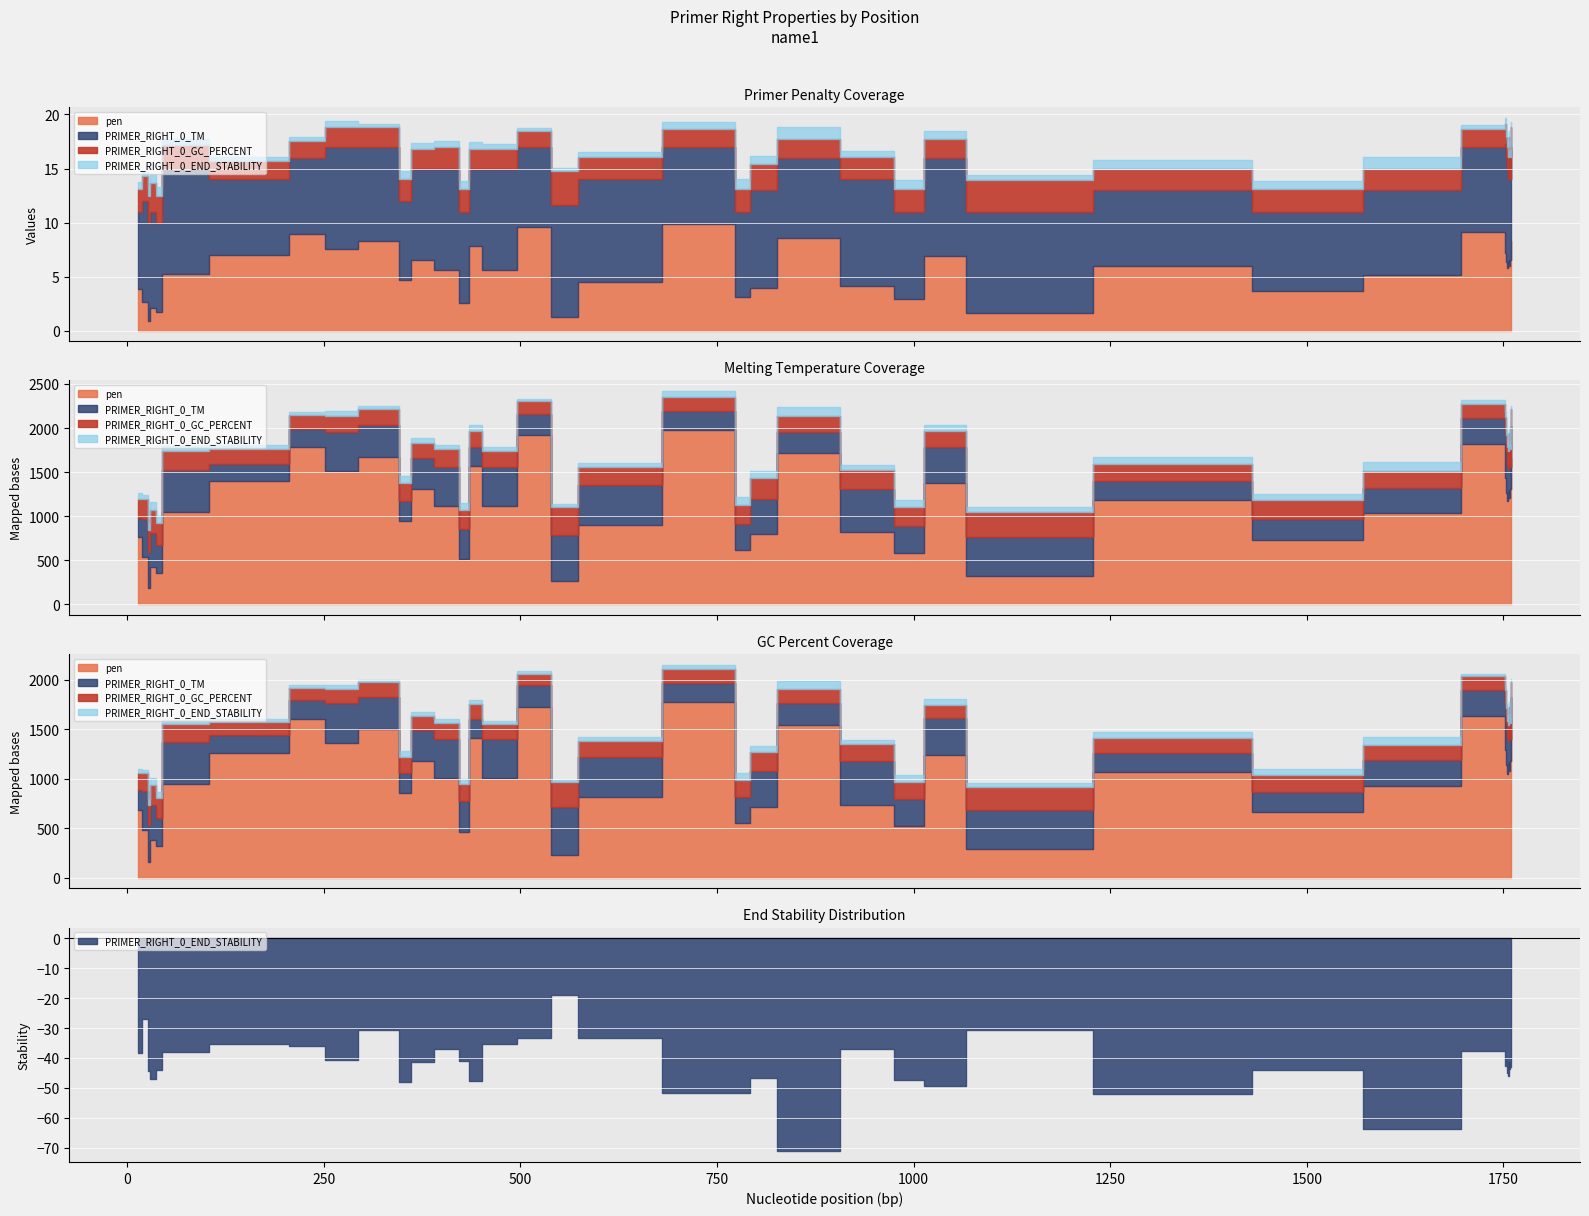

Which category has the highest value across all series?

549